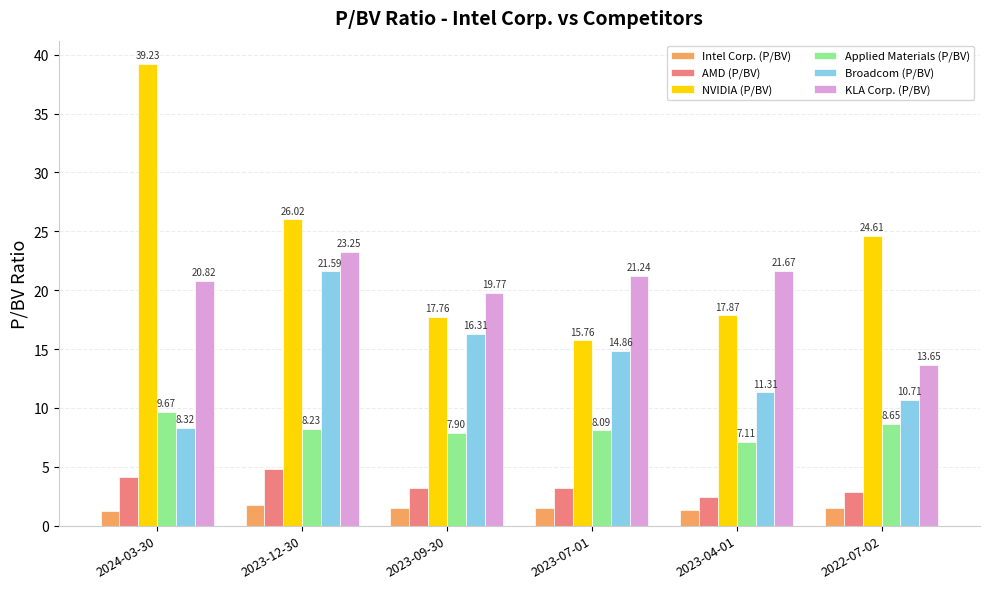

Between 2024-03-30 and 2023-12-30, which series saw the biggest shift?

Broadcom (P/BV)